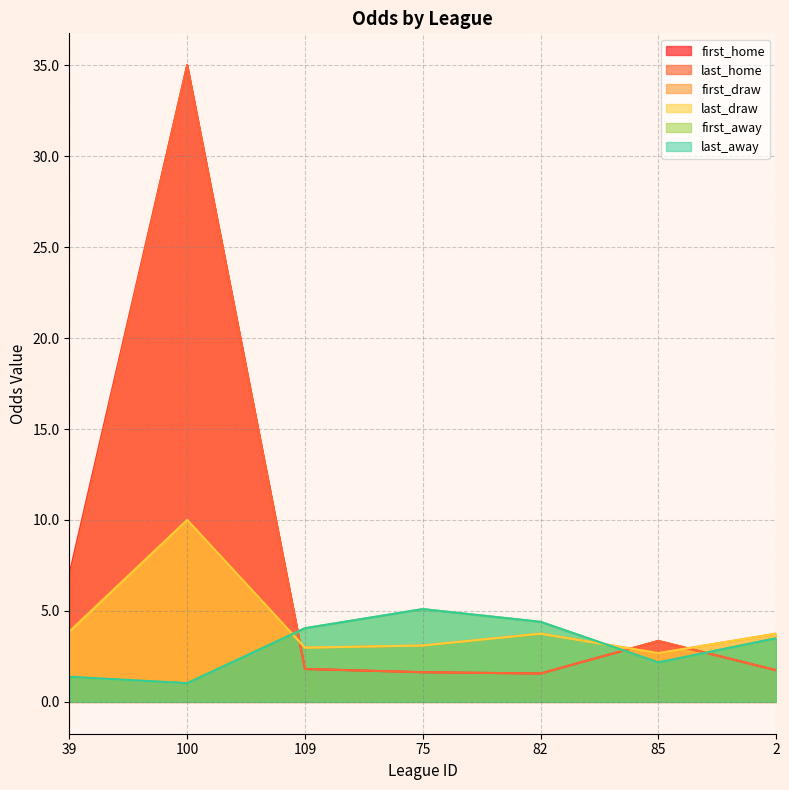

How many lines are shown in the chart?

6